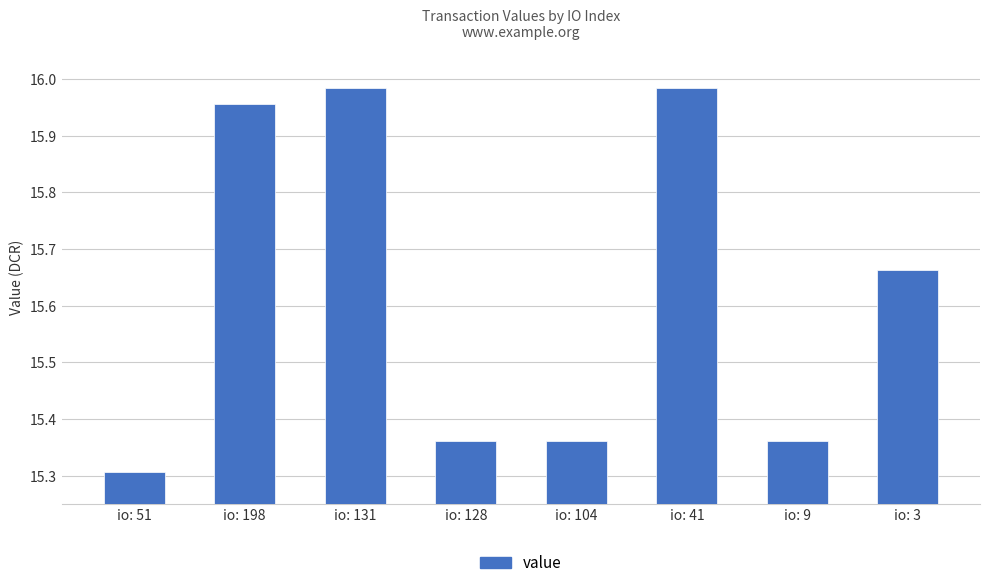

What is the sum of all values?

125.0